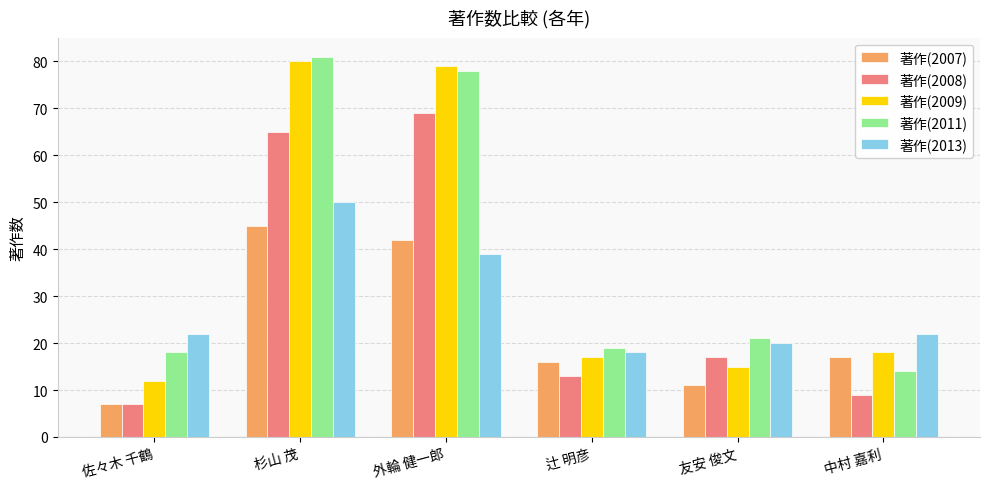

At which category is the sum across all series the highest?

杉山 茂